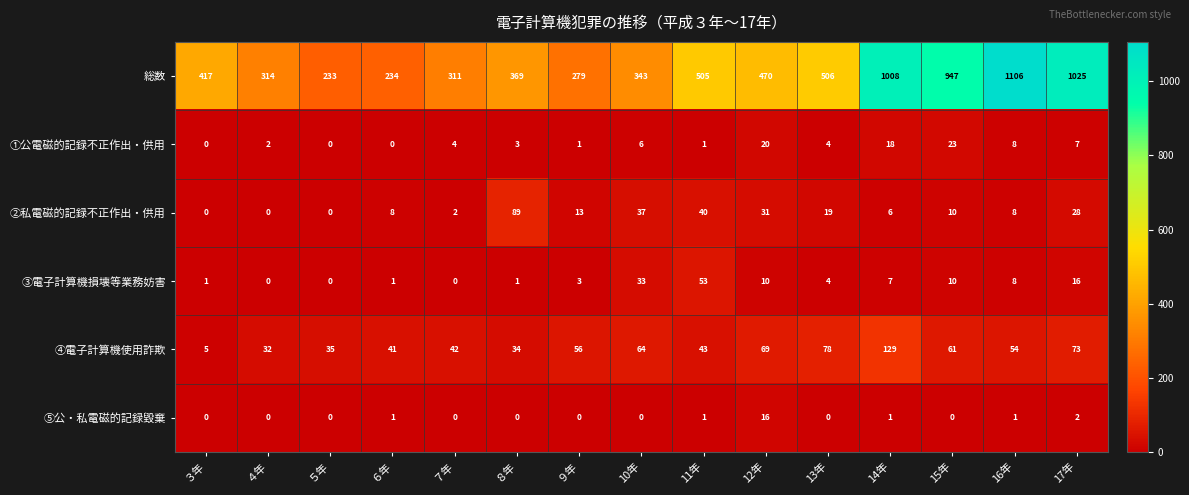

Rank the series by their maximum value, from highest to lowest.

総数, ④電子計算機使用詐欺, ②私電磁的記録不正作出・供用, ③電子計算機損壊等業務妨害, ①公電磁的記録不正作出・供用, ⑤公・私電磁的記録毀棄